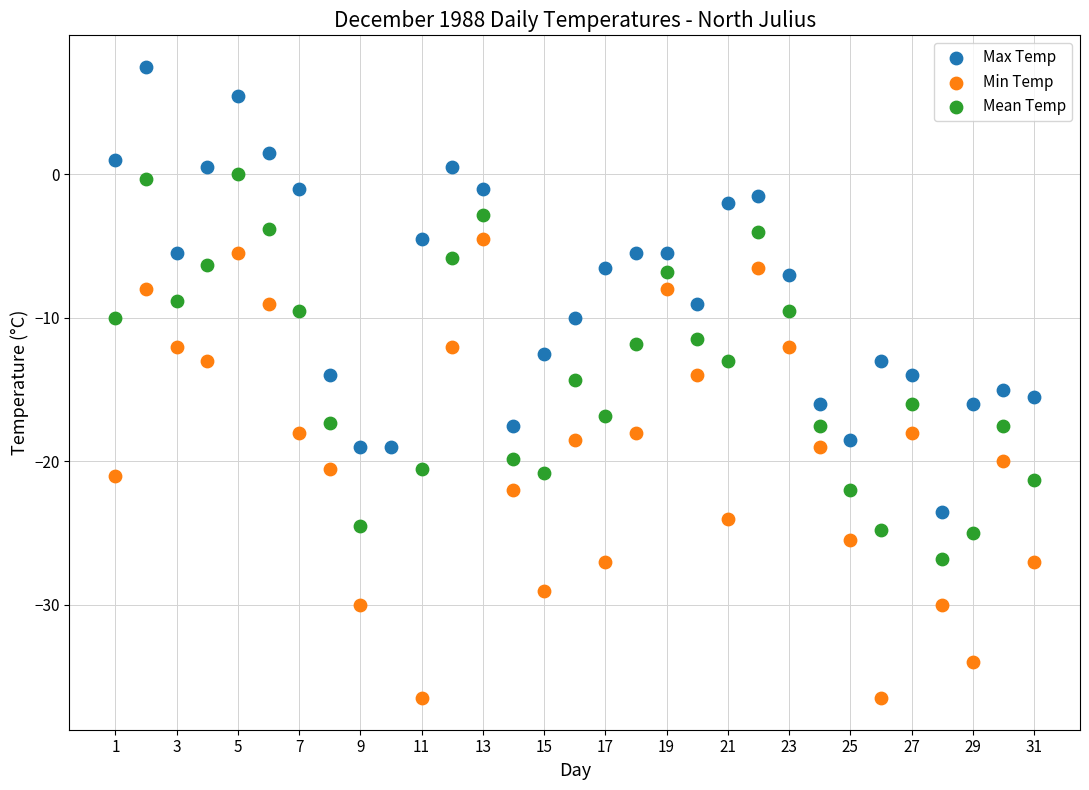

Which series contains the highest Y value?

Max Temp